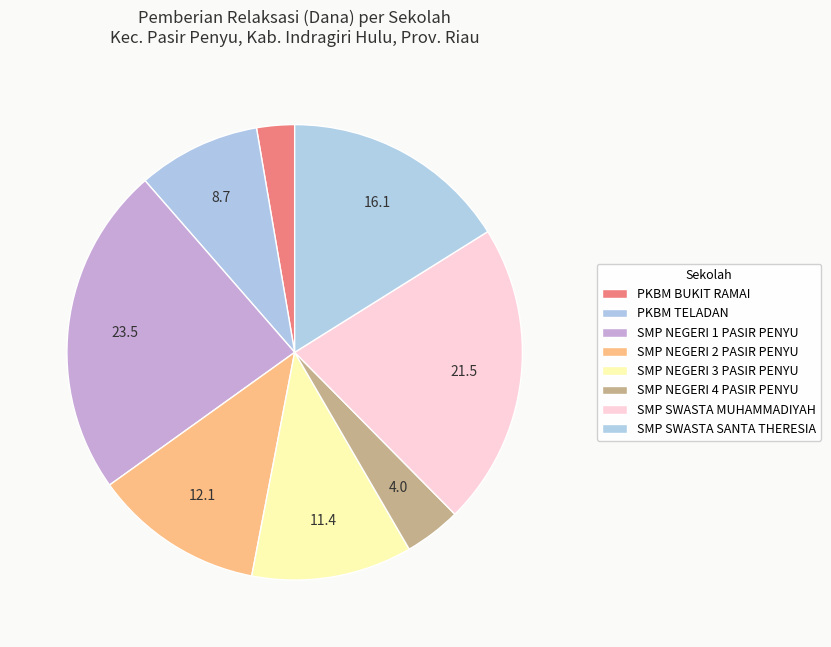

How many segments does this pie chart have?

8